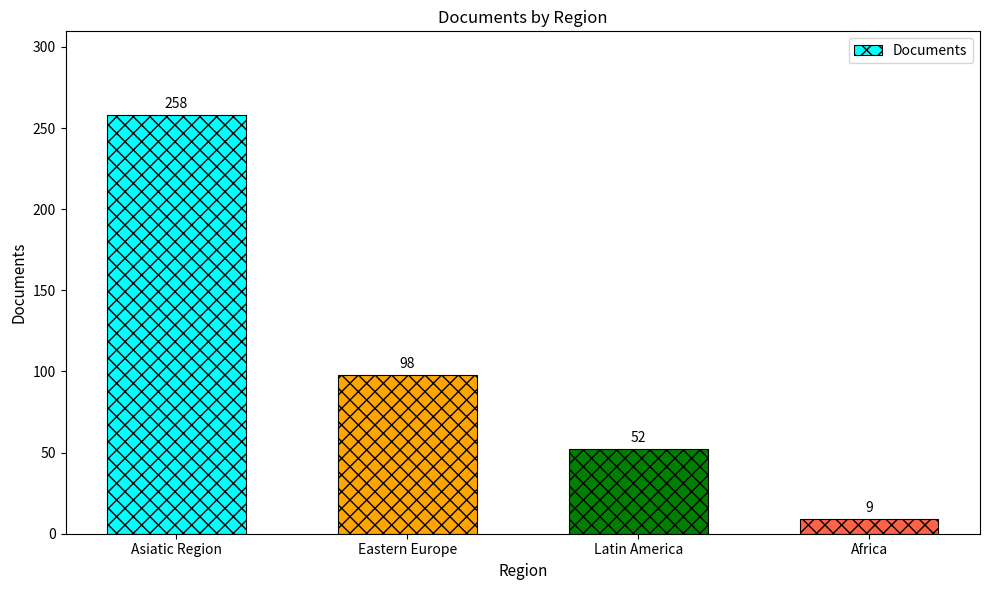

Rank the categories by value from lowest to highest.

Africa, Latin America, Eastern Europe, Asiatic Region